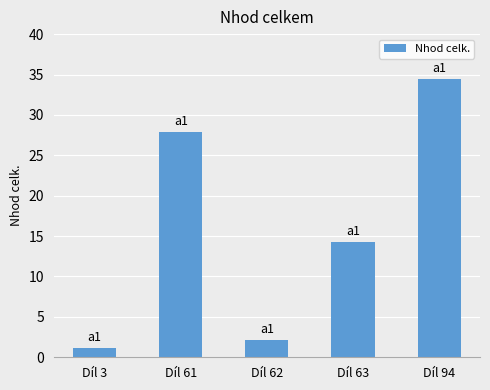

What is the change in value from Díl 61 to Díl 63?

-13.6